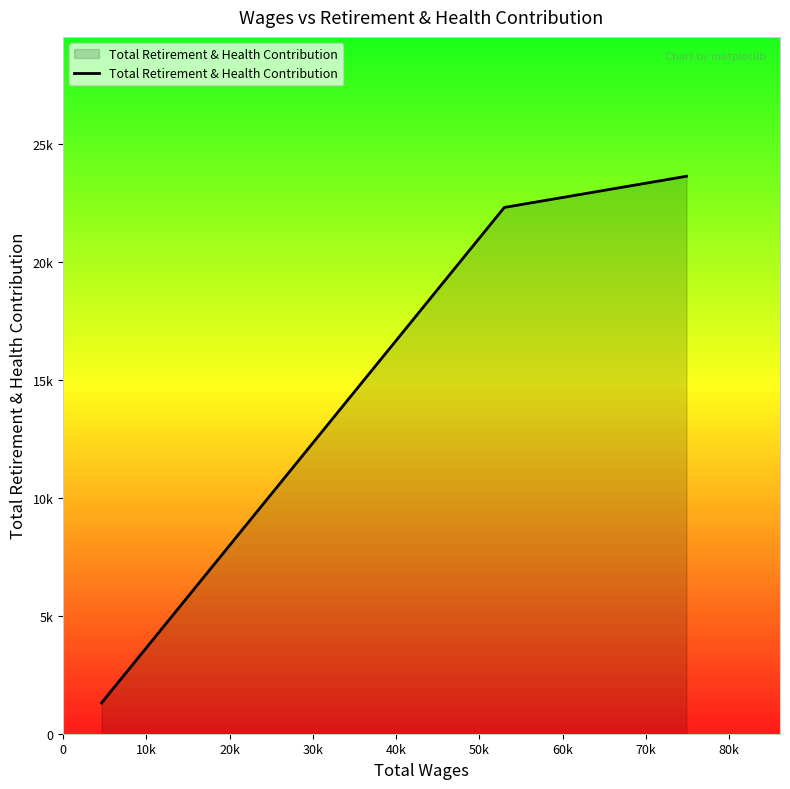

Does the chart have visible grid lines?

No